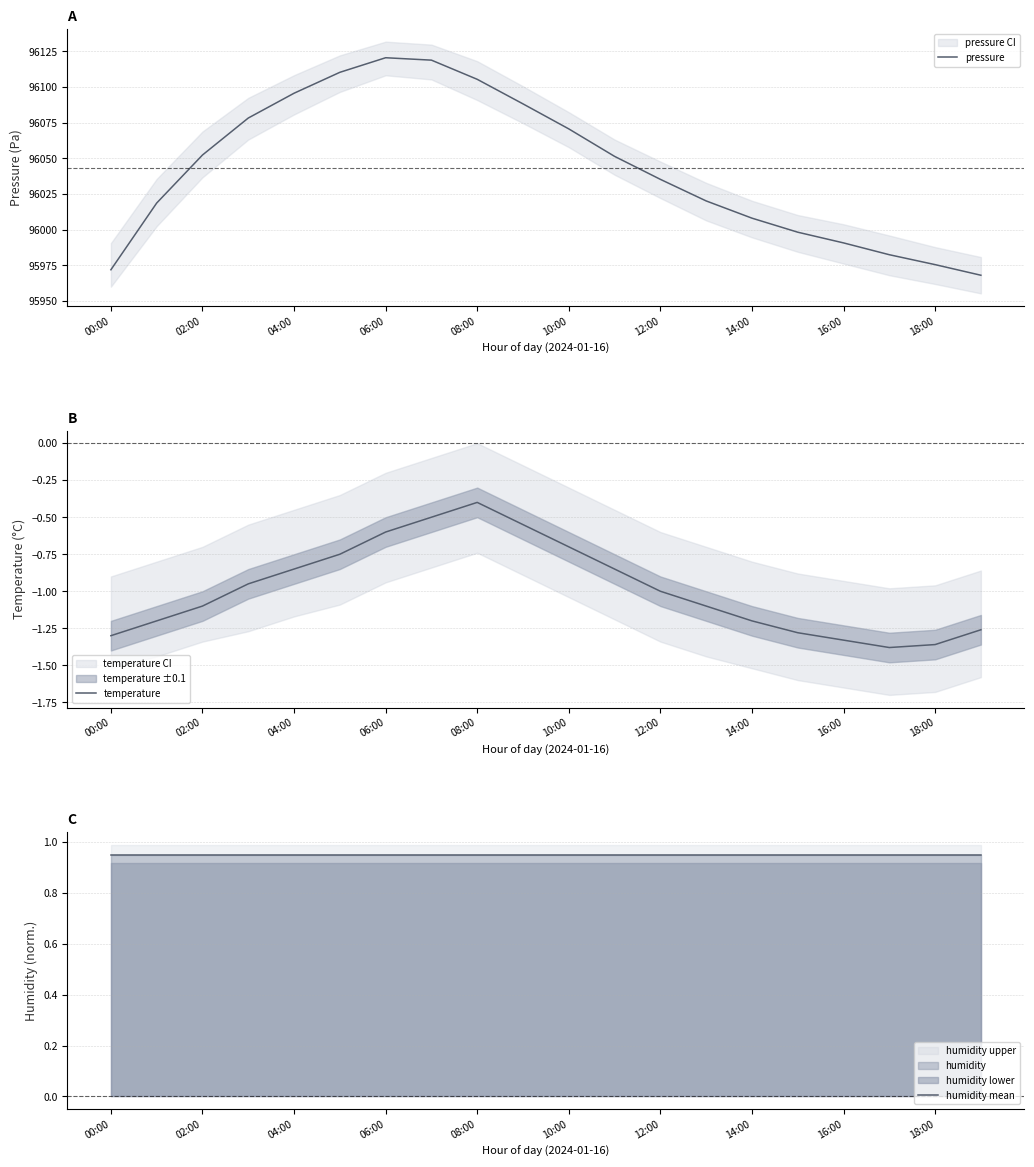

Is it true that pressure equals 96095.6 at 04:00?

True